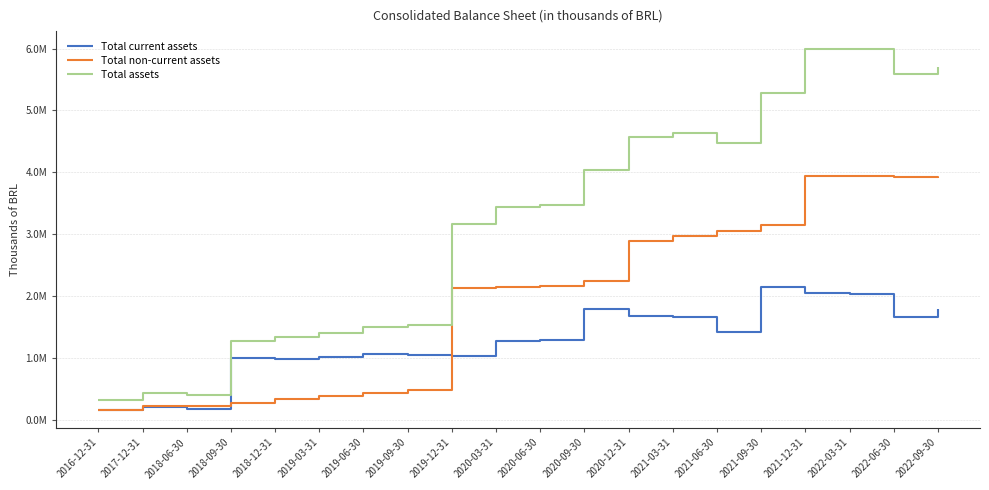

What is the maximum value for Total assets?

5990119